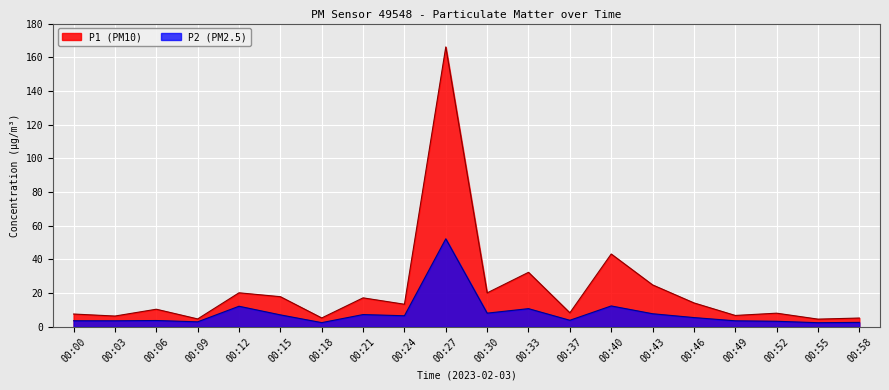

What is the average value of the P2 series?

8.1